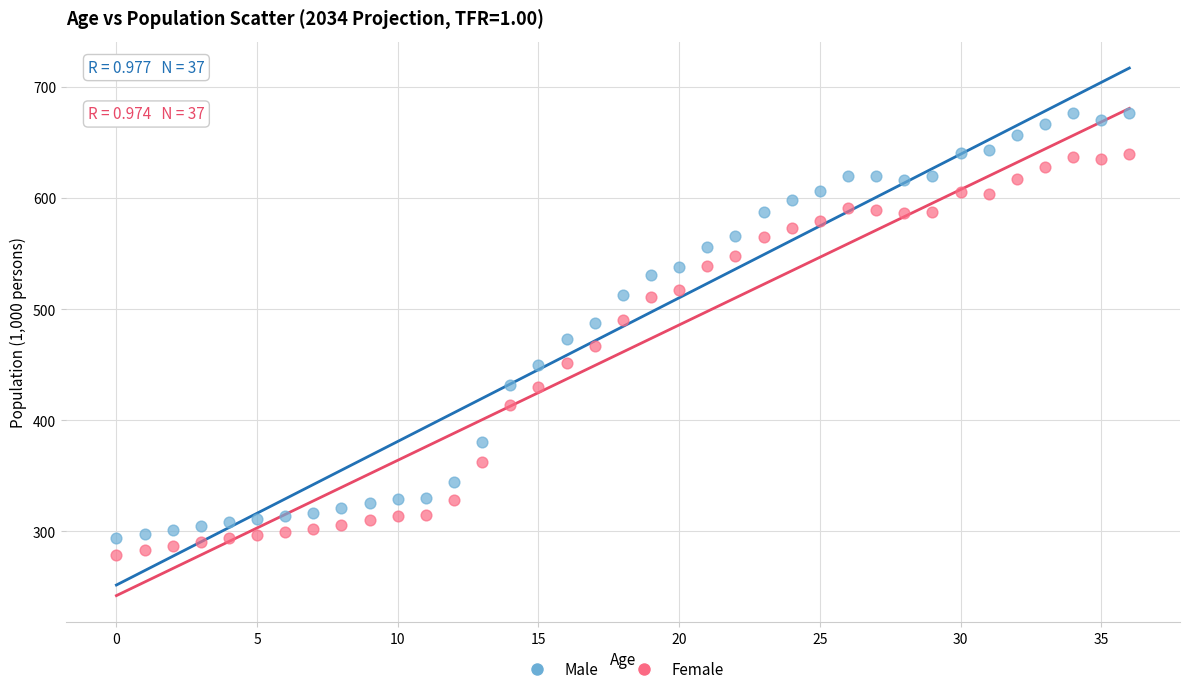

What are all the series names shown in the legend?

Male, Female